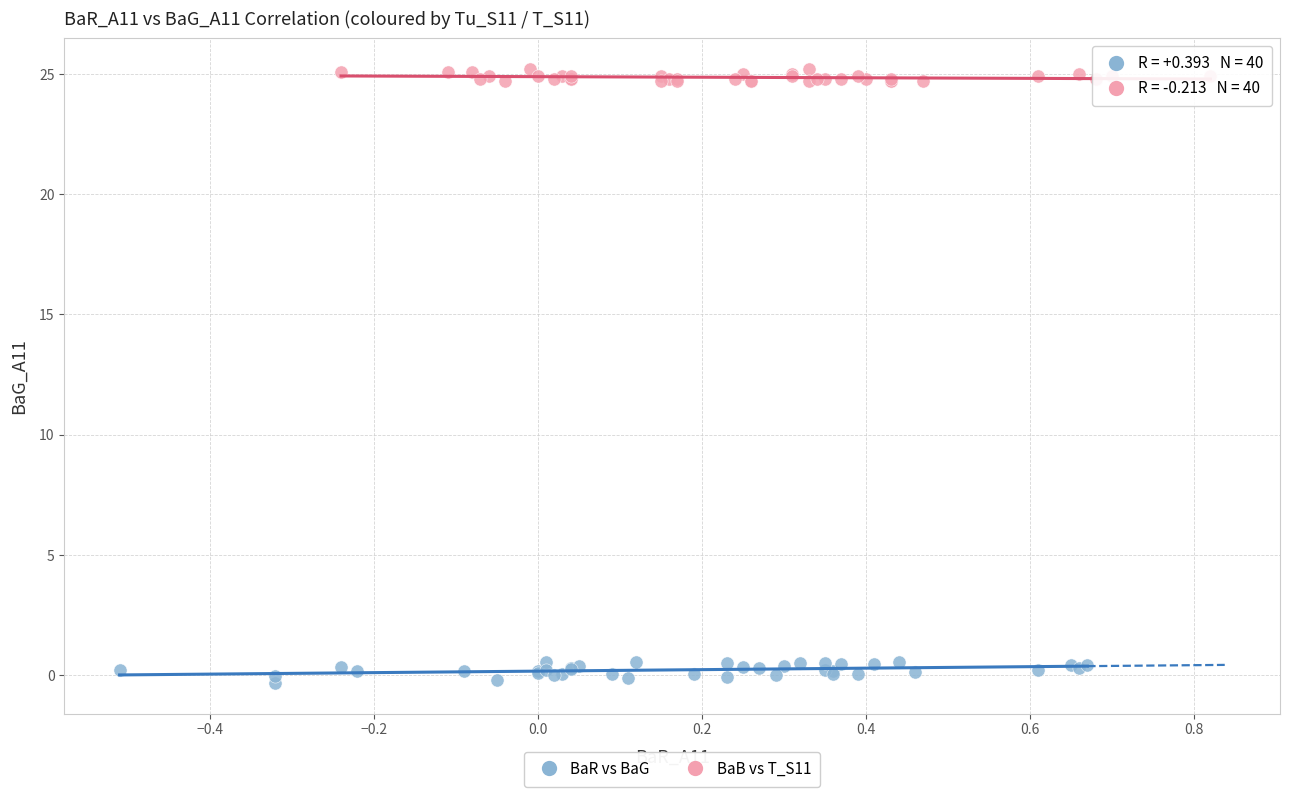

Which series reaches the maximum Y coordinate?

BaB vs T_S11